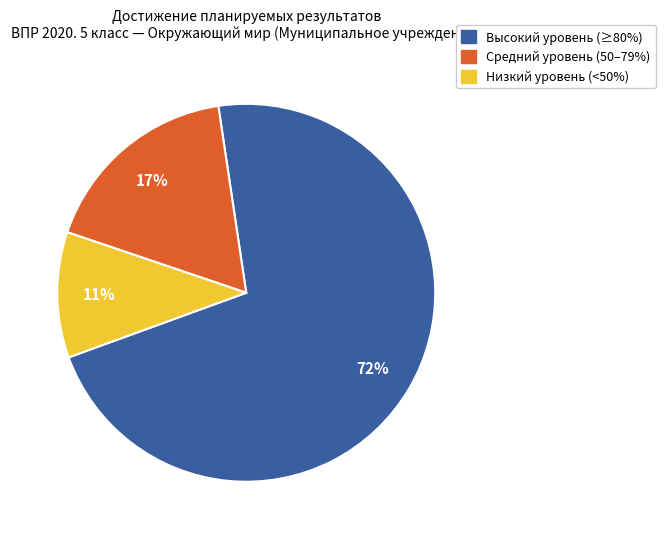

To the nearest percent, what is the difference between the largest and smallest slice percentages?

61%